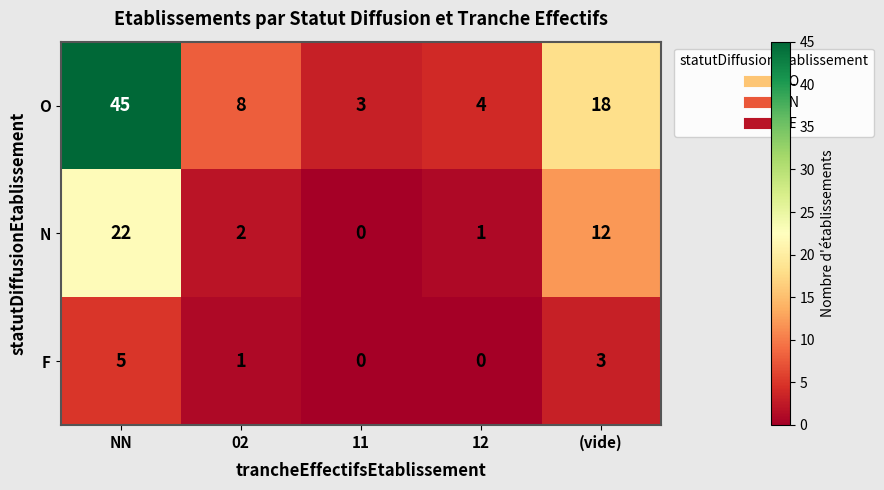

At how many categories does at least one series exceed 16?

2